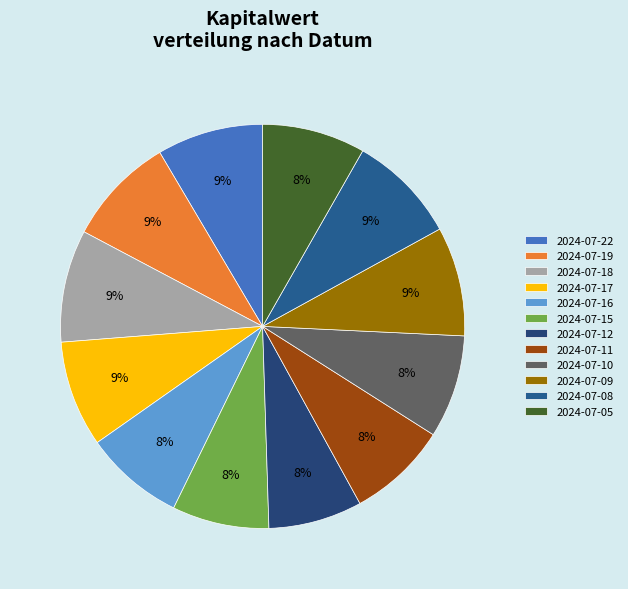

Is there a majority slice in this chart?

No